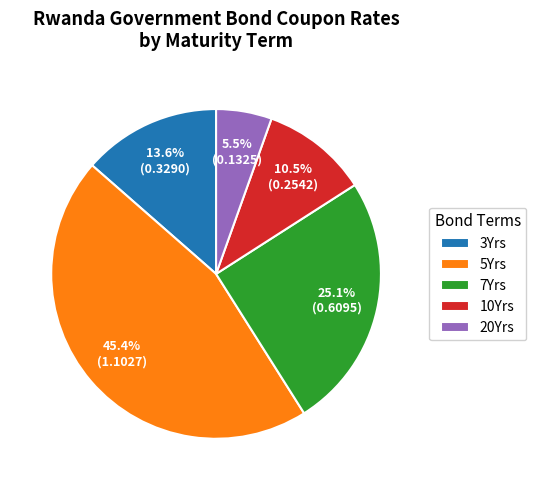

What is the largest slice in the pie chart?

5Yrs